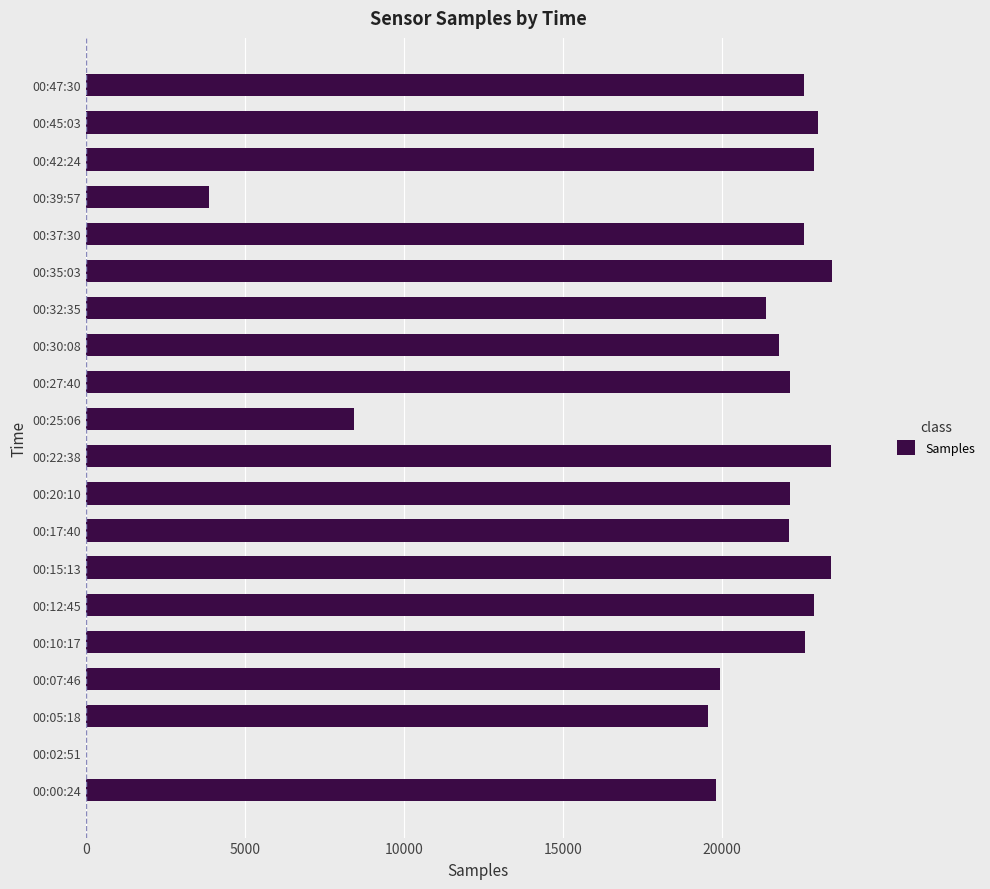

What is the greatest value displayed?

23484